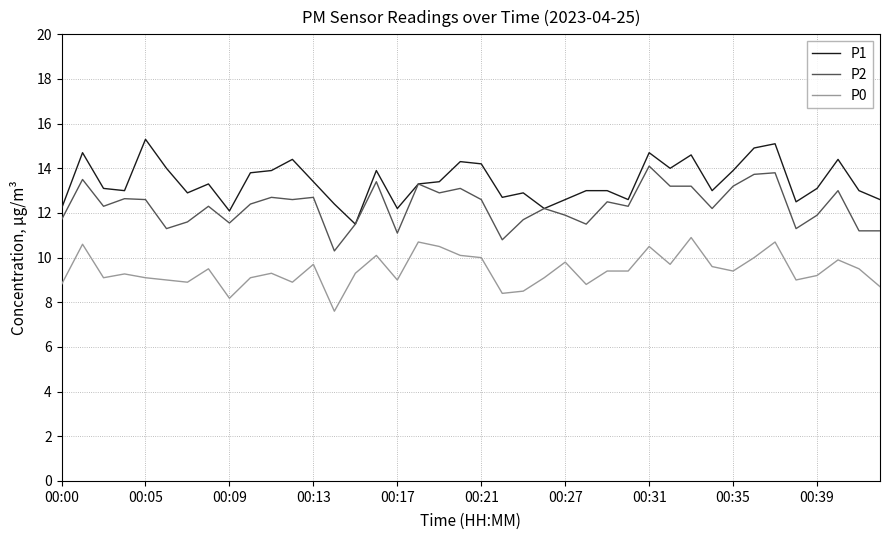

What is the sum of all P2 values?

493.0